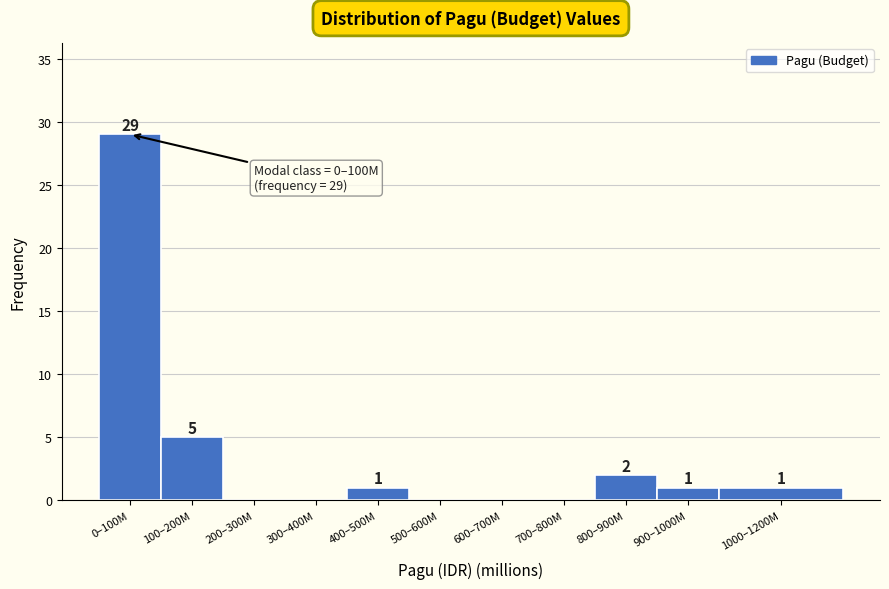

Reading left to right, extract all data points from this chart.

0–100M=29	100–200M=5	200–300M=0	300–400M=0	400–500M=1	500–600M=0	600–700M=0	700–800M=0	800–900M=2	900–1000M=1	1000–1200M=1